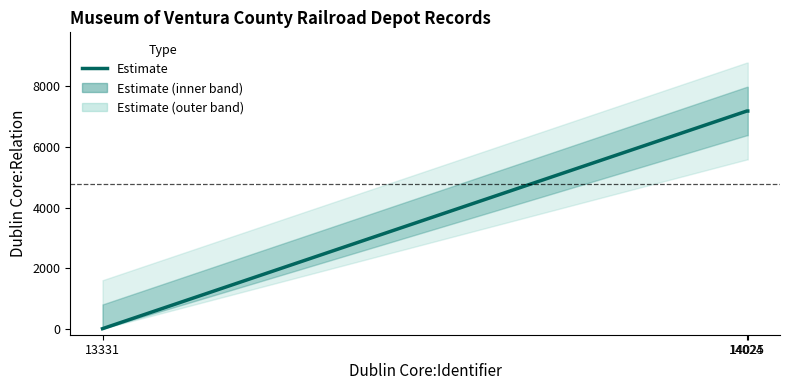

What is the sum of the values at 14025 and 13331?

7189